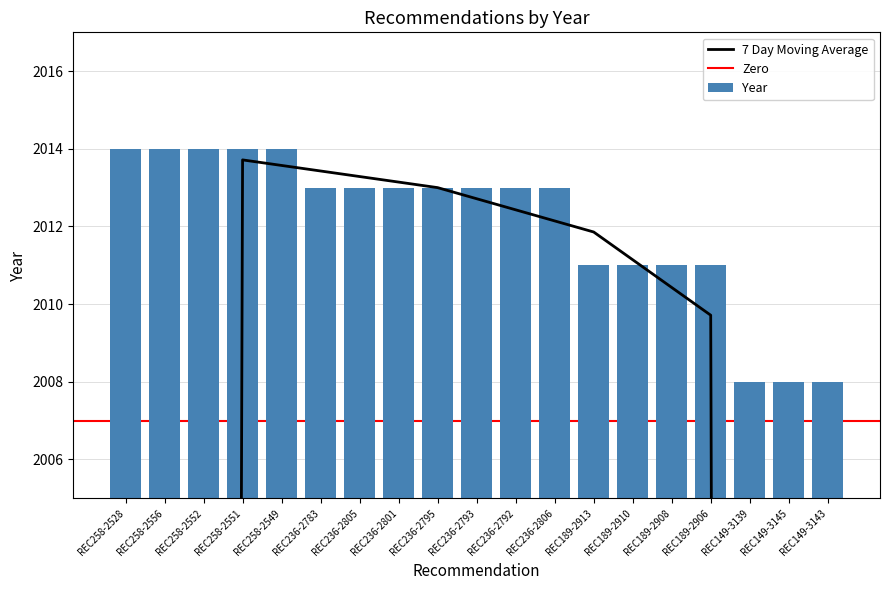

The chart shows a value of 3371 at REC258-2528. True or false?

False